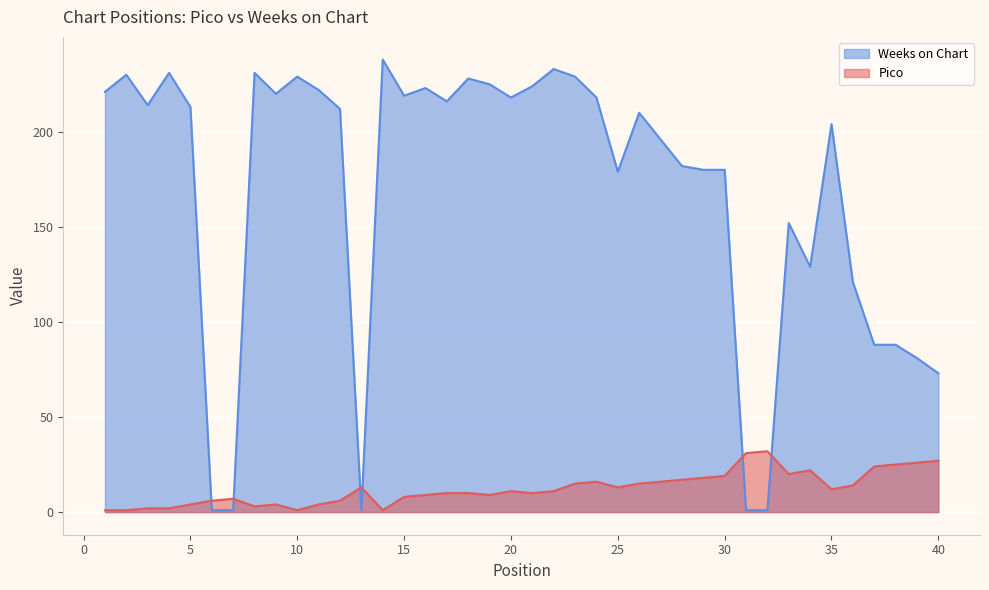

Is the value of Pico at 29 greater than the value of Weeks on Chart at 30?

No